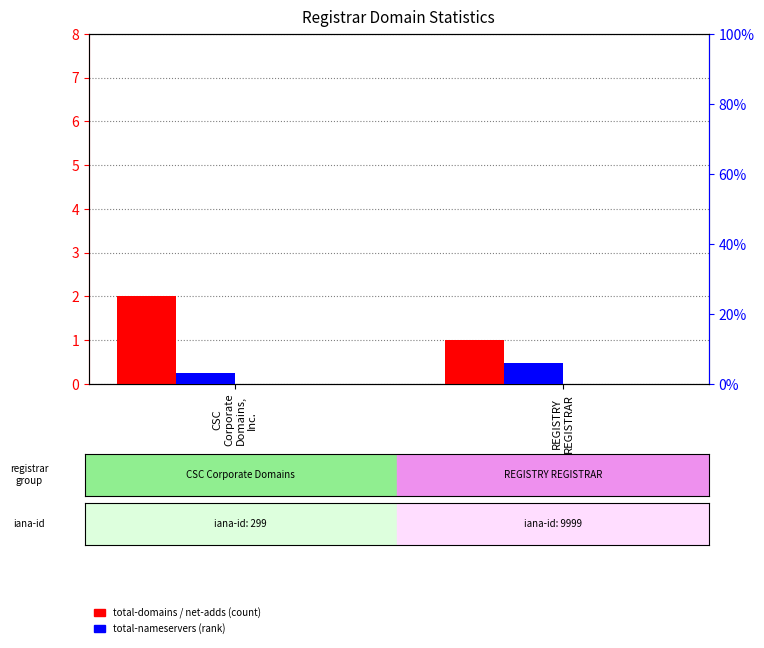

Which series has the largest range (max minus min)?

total-nameservers